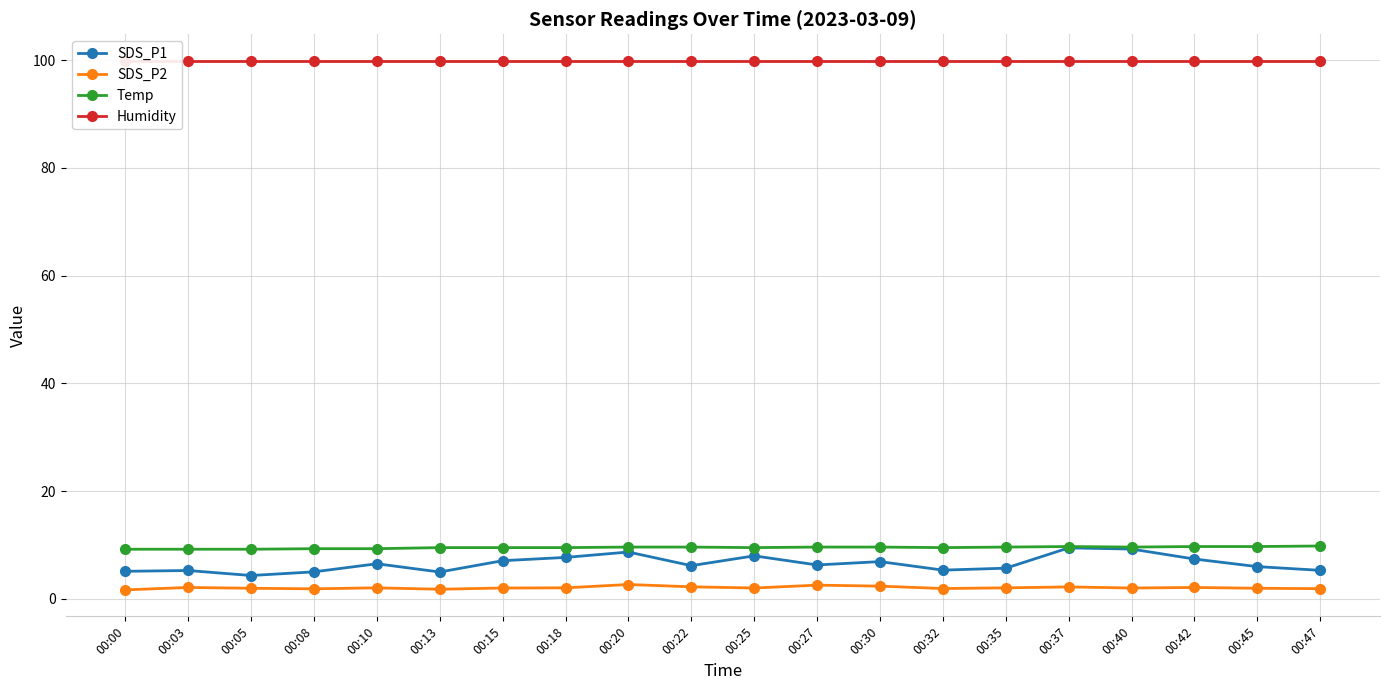

Where is the first local minimum for Temp?

00:25